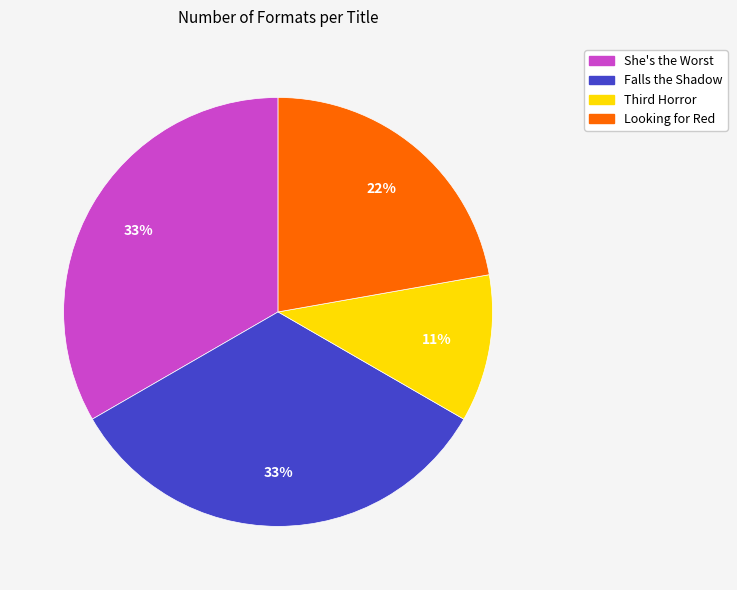

Approximately how many times larger is the value at Looking for Red compared to Falls the Shadow?

0.7